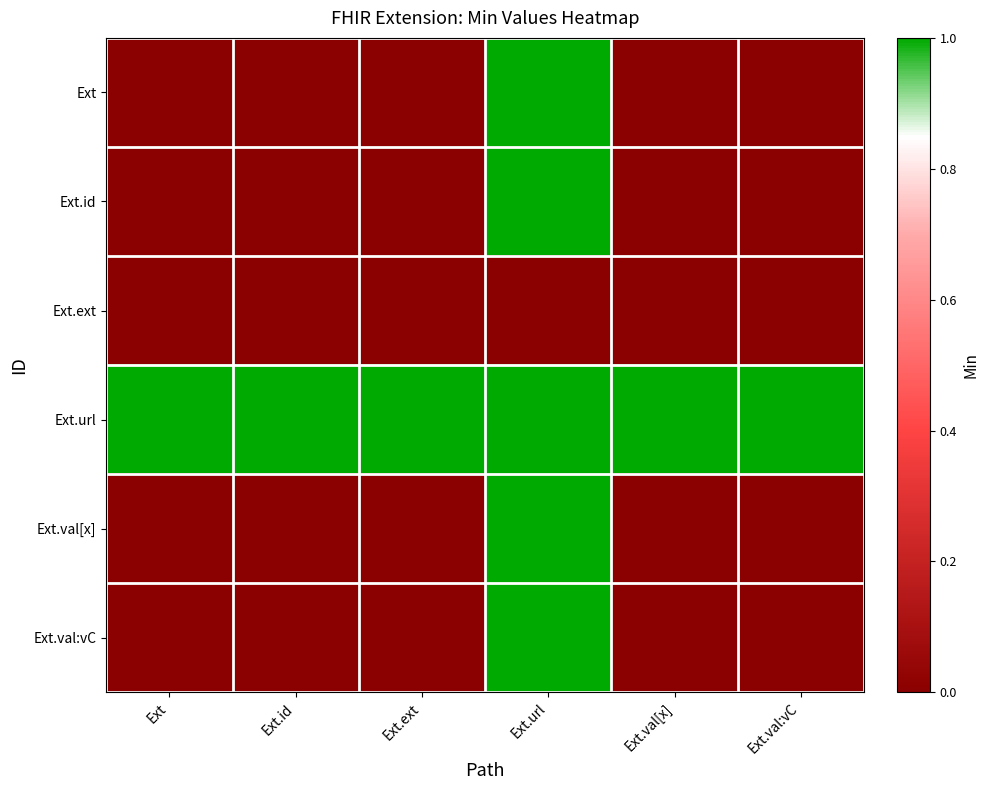

Which series has the largest range (max minus min)?

Ext